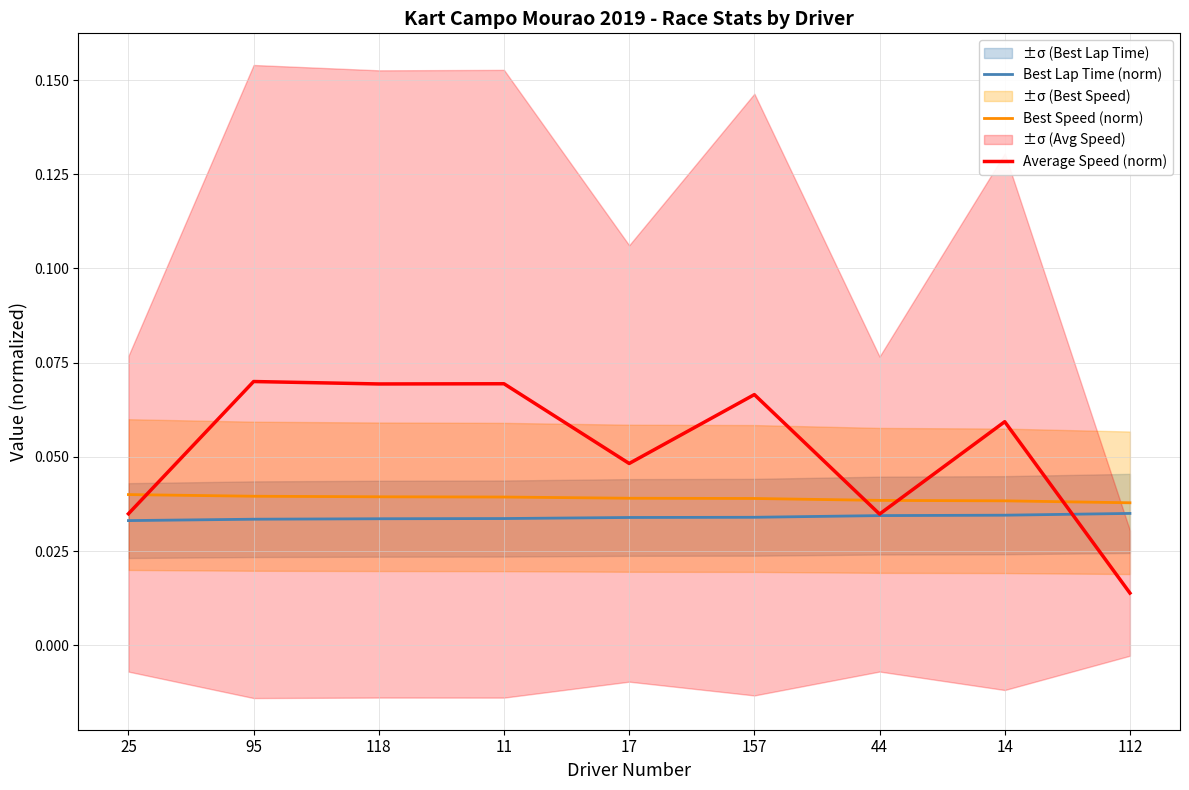

Is it true that Best Lap Time (norm) equals 0.0 at 14?

False